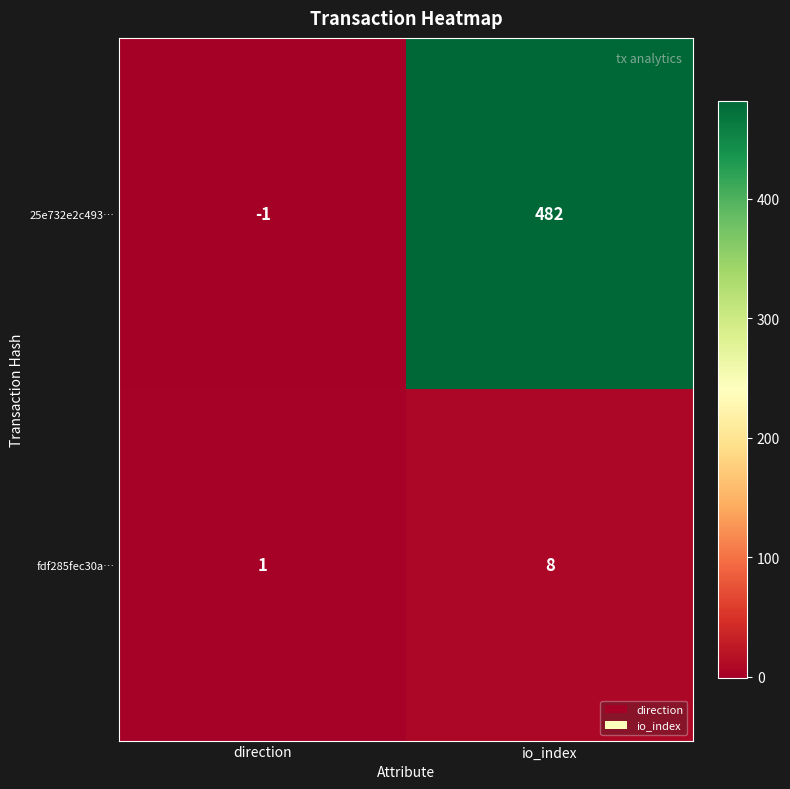

The 25e732e2c493… series shows 798 at io_index. True or false?

False